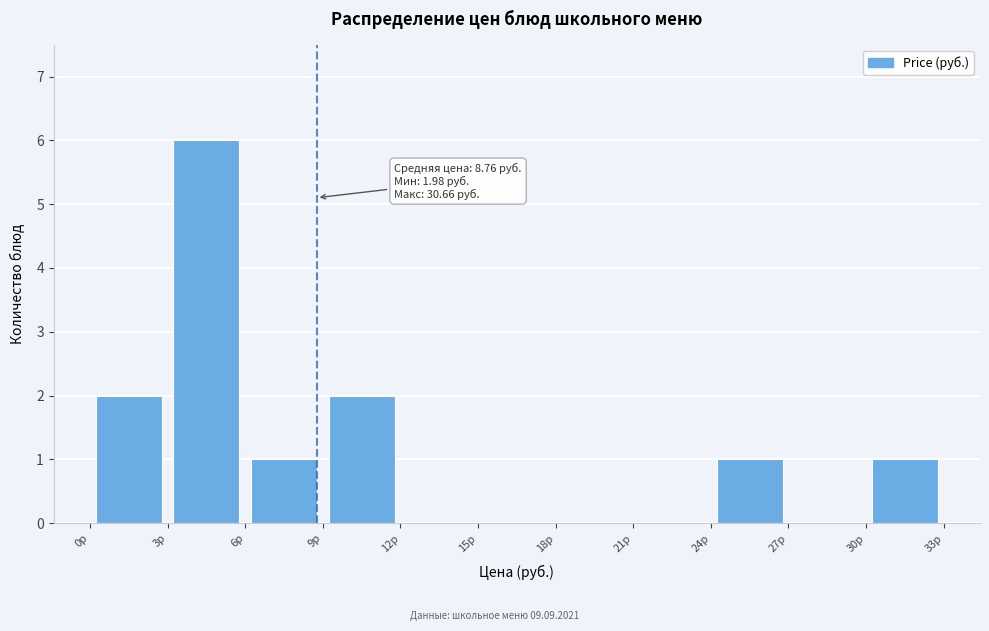

Over which range of the x-axis is the bar tallest?

3 to 6